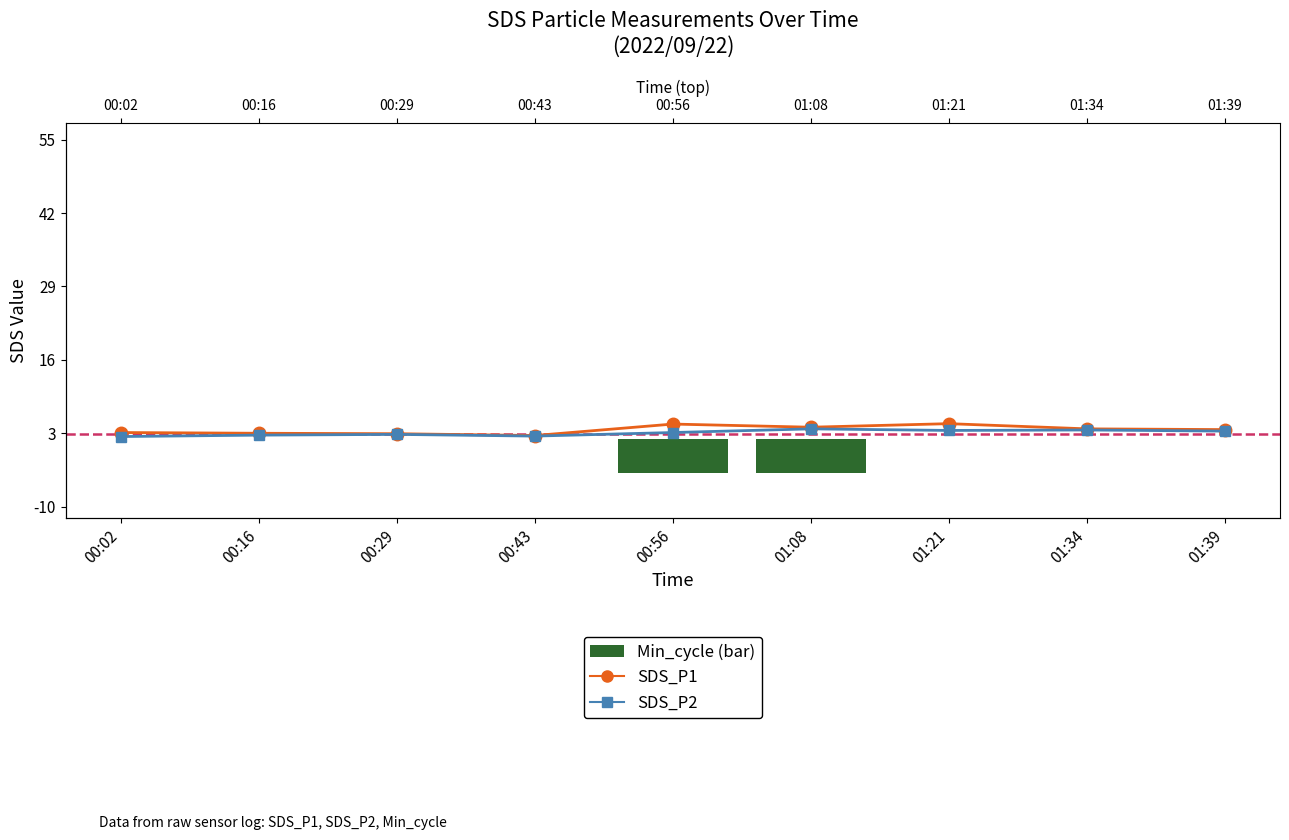

What is the sum of the SDS_P1 values at 00:56 and 01:08?

8.7